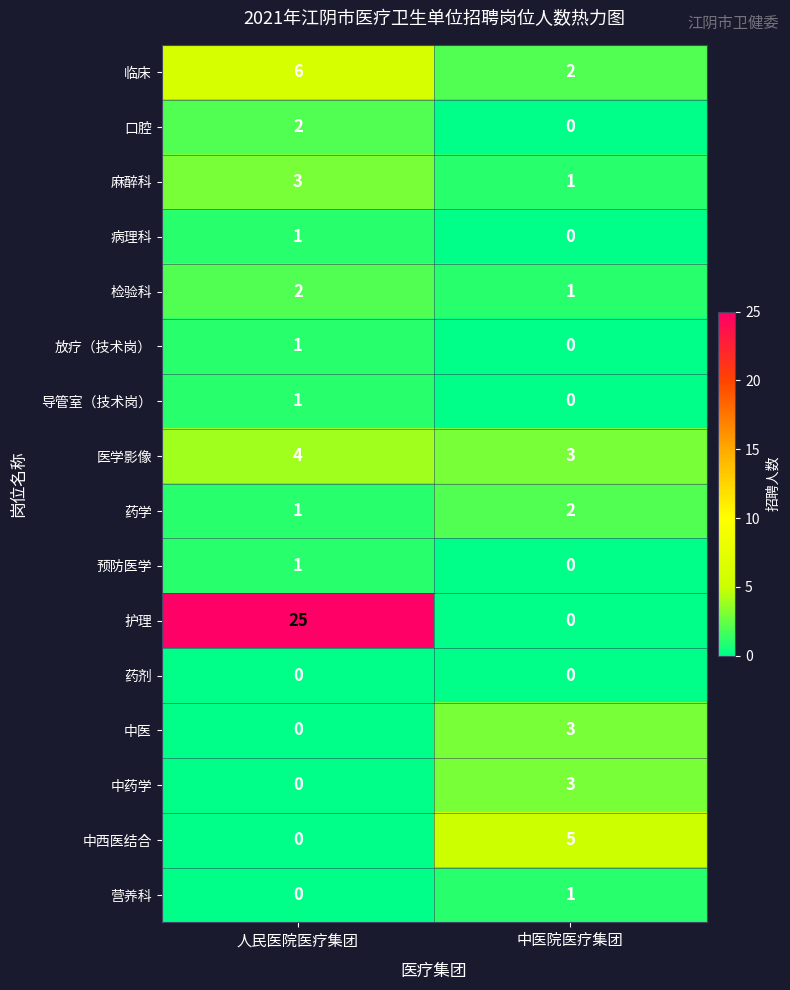

At which category does the chart reach its peak across all series?

人民医院医疗集团